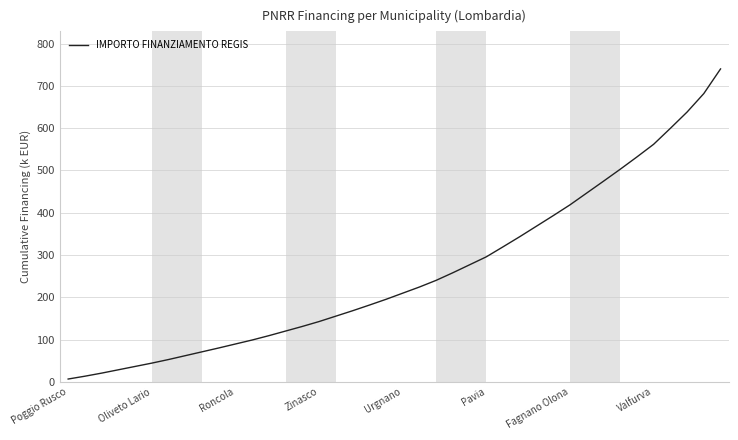

What is the average value?

258.3